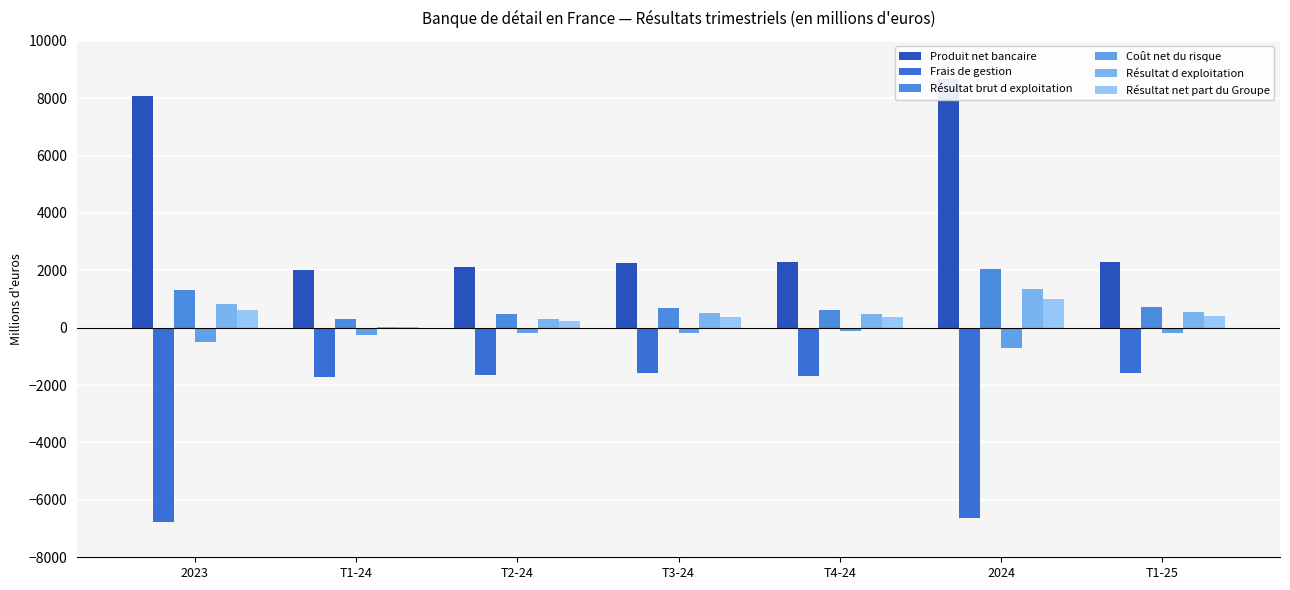

What is the minimum value for Résultat d exploitation?

41.0